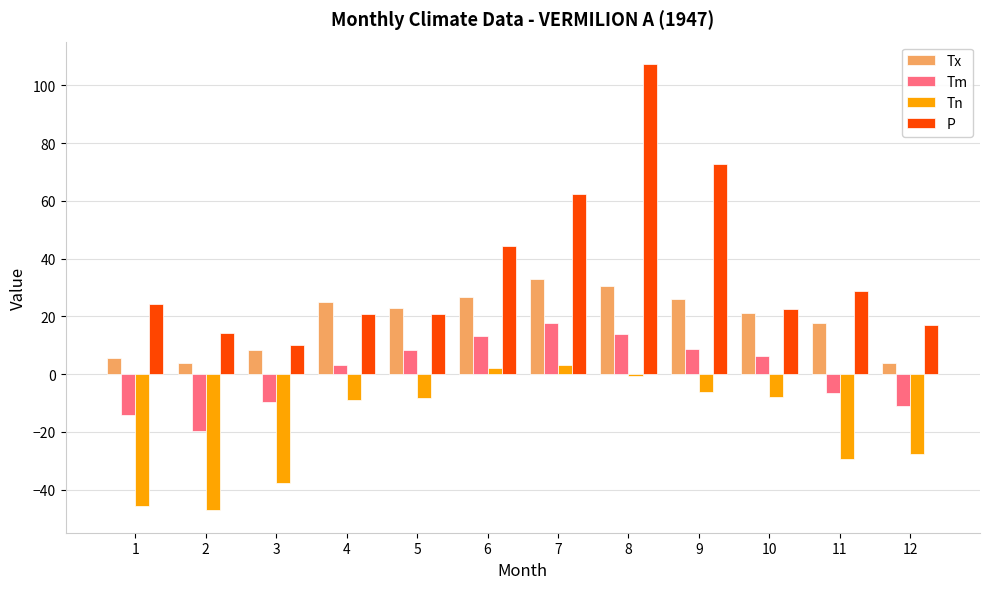

At which category does the chart reach its peak across all series?

8